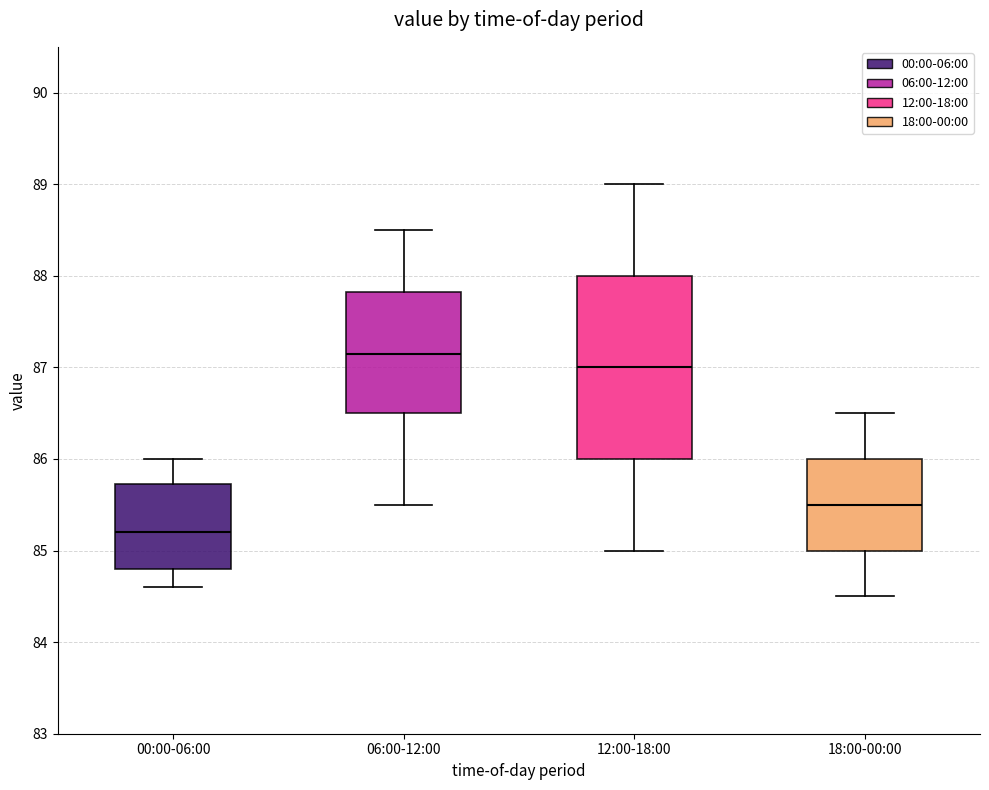

Where is the upper edge of the box for 18:00-00:00 on the y-axis? The values are not printed on the chart, so give them approximately, as read against the axis.

86.0